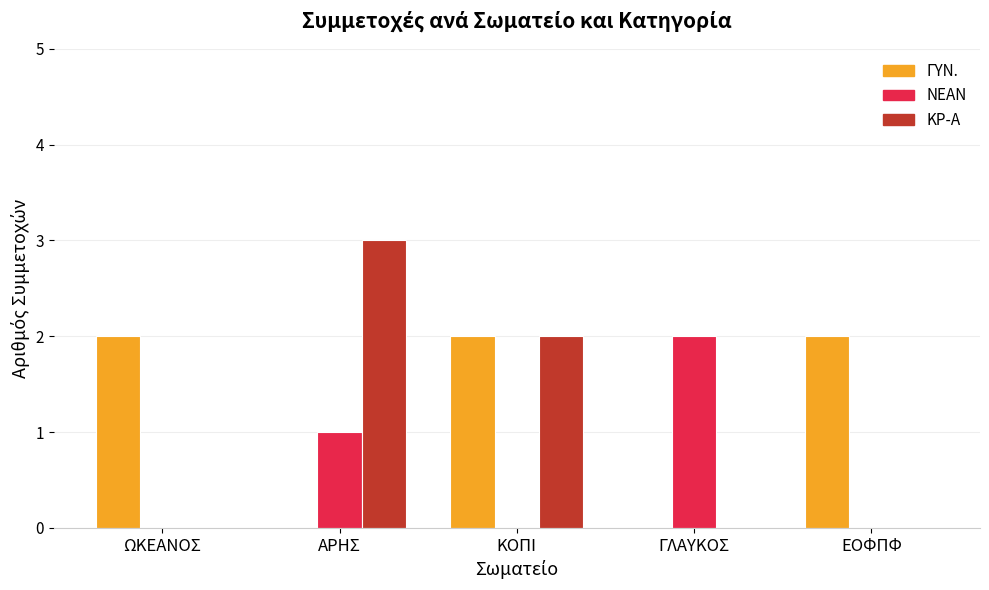

What is the highest value of the ΚΡ-Α series?

3